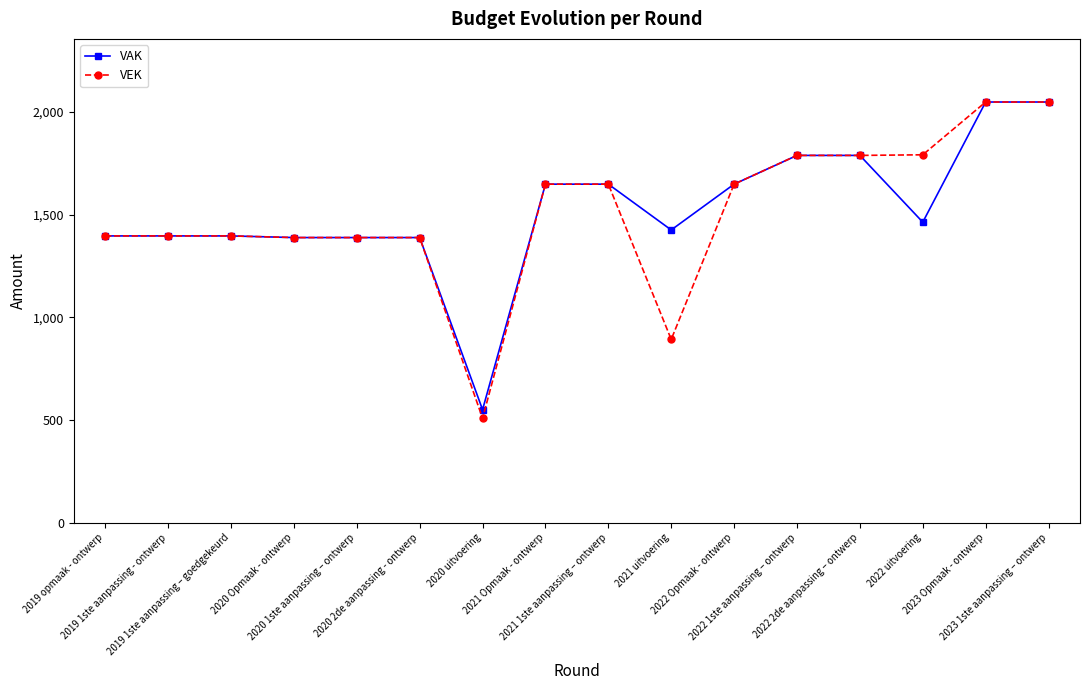

Is it true that VAK equals 2759 at 2022 2de aanpassing – ontwerp?

False